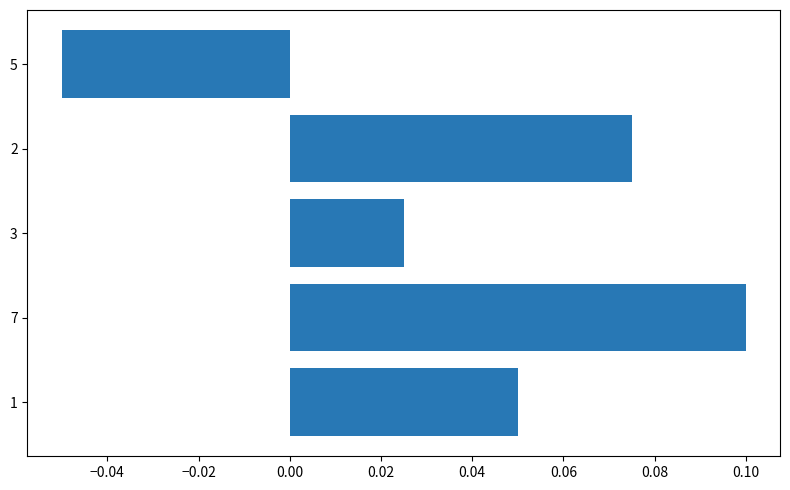

Are the bars grouped side by side (vs. stacked)?

No